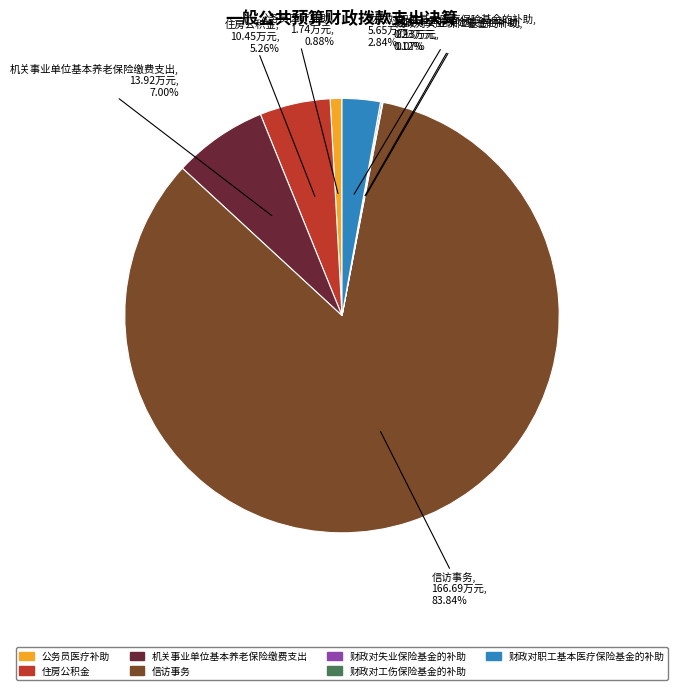

What is the largest slice in the pie chart?

信访事务